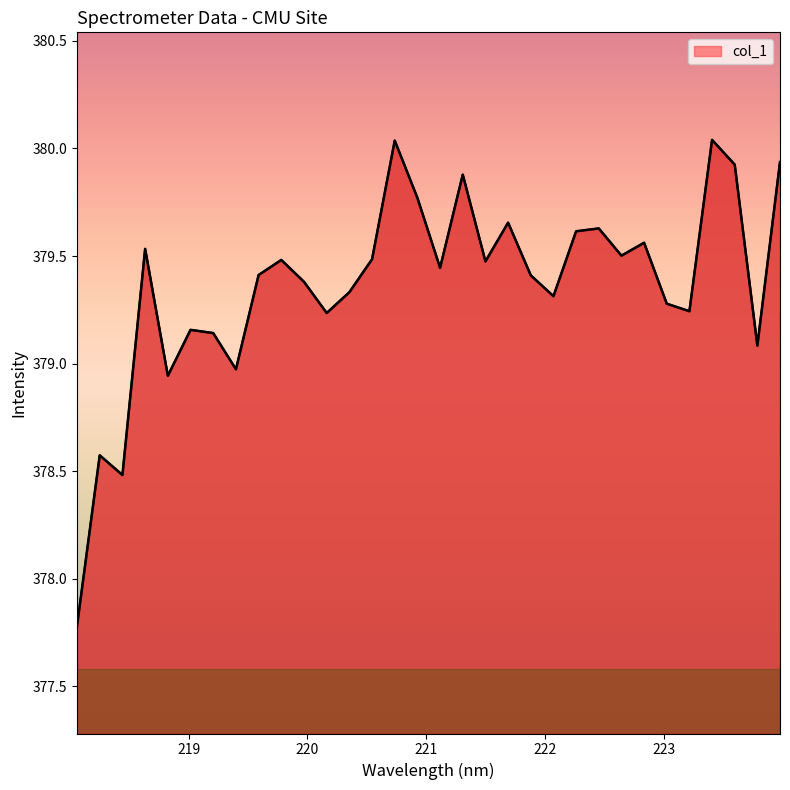

What is the difference between the maximum and minimum values?

2.3